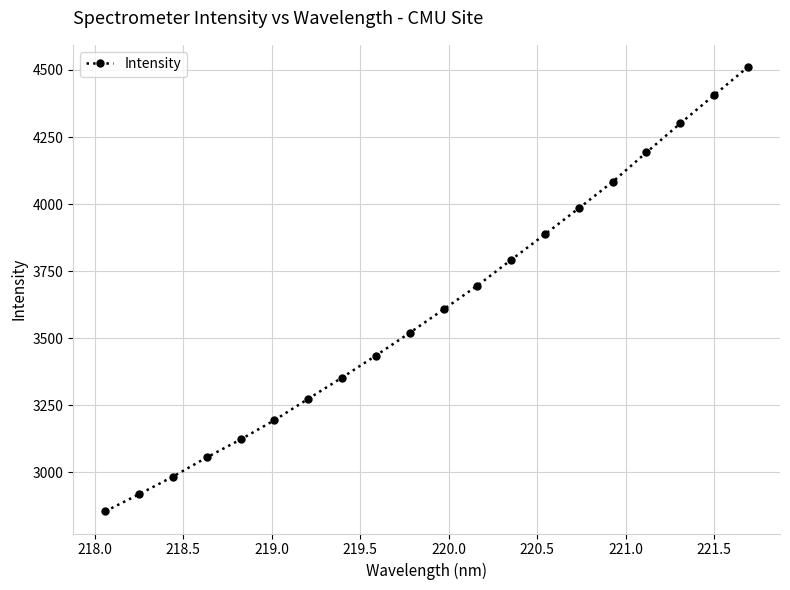

True or false: the data has more than 0 interior local peaks.

False